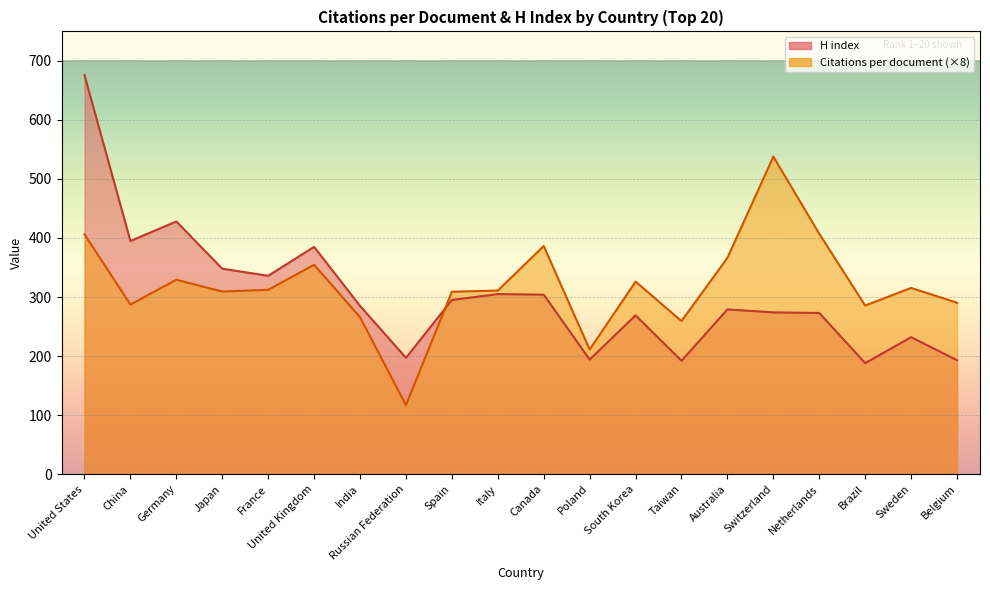

In Citations per document, how many points are lower than both neighbors (excluding endpoints)?

6